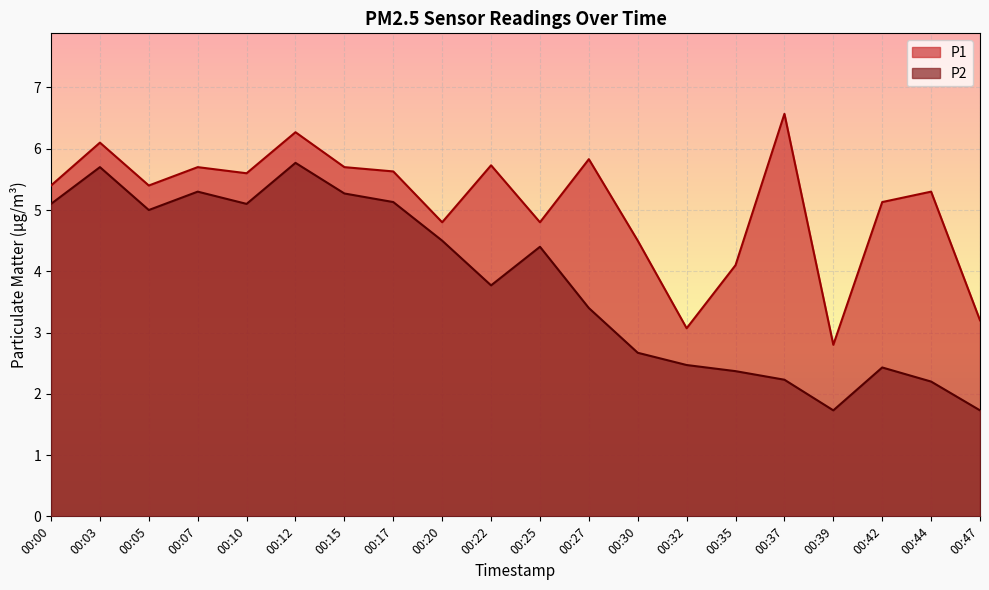

Which category has the highest value across all series?

00:37